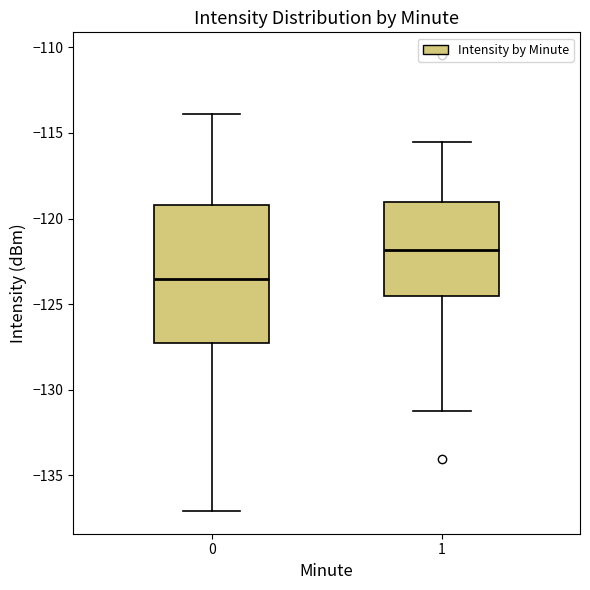

Reading left to right, read every box against the y-axis: the position of its median line, the range the box covers, and the ends of its whiskers. The values are not printed on the chart, so give them approximately, as read against the axis.

0: median -123.5, box -127.5 to -119.0, whiskers -137.0 to -114.0
1: median -122.0, box -124.5 to -119.0, whiskers -131.5 to -115.5